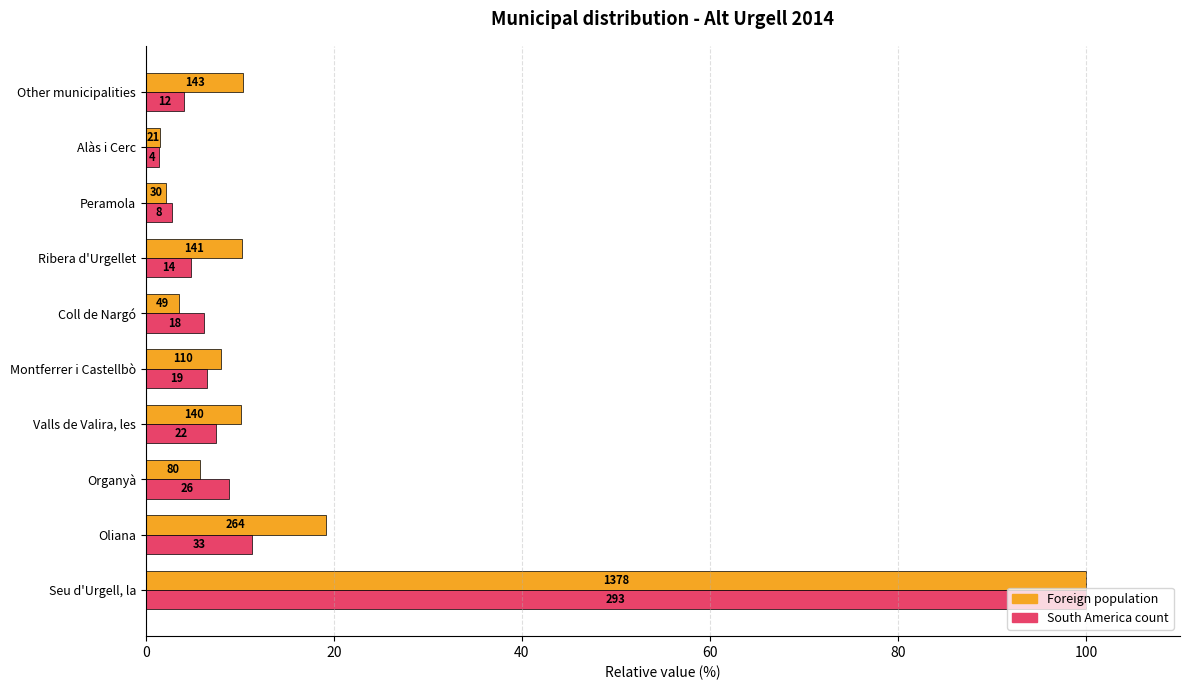

What are all the series names shown in the legend?

Foreign population, South America count